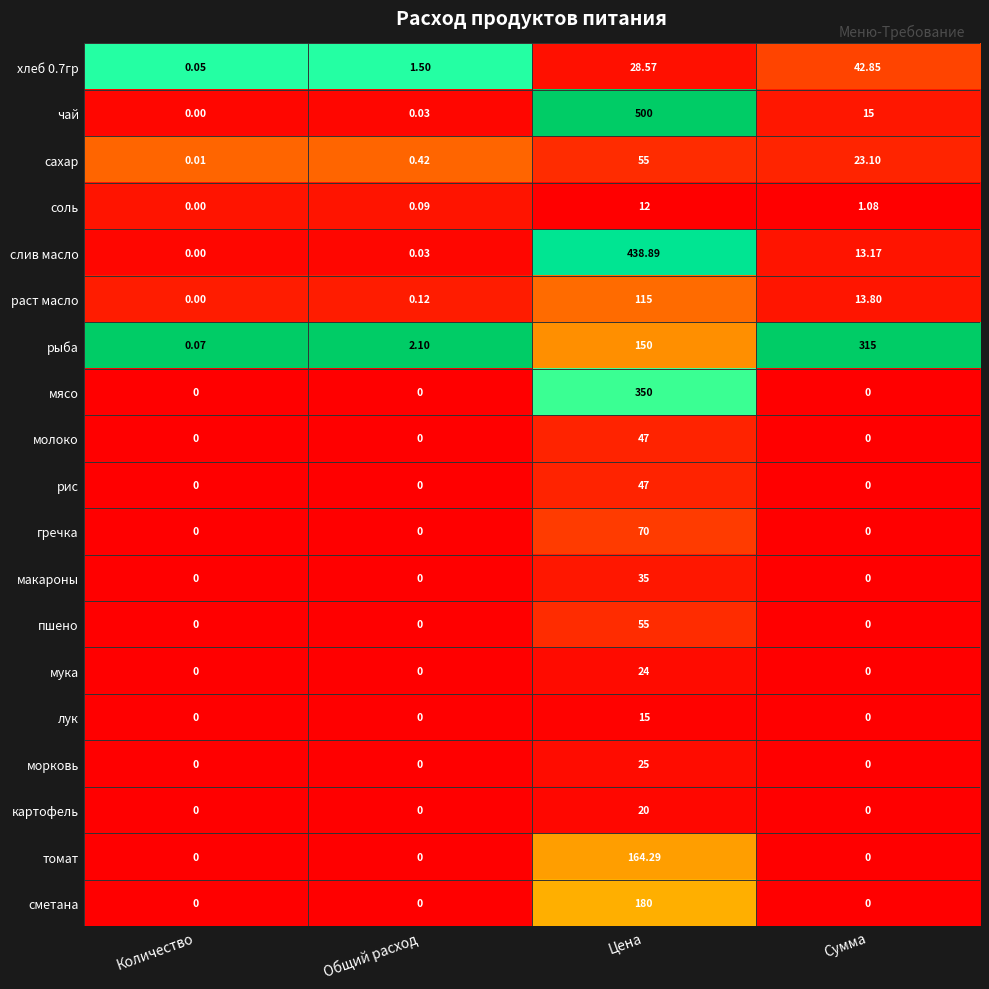

Which series changed the most between Общий расход and Цена?

чай